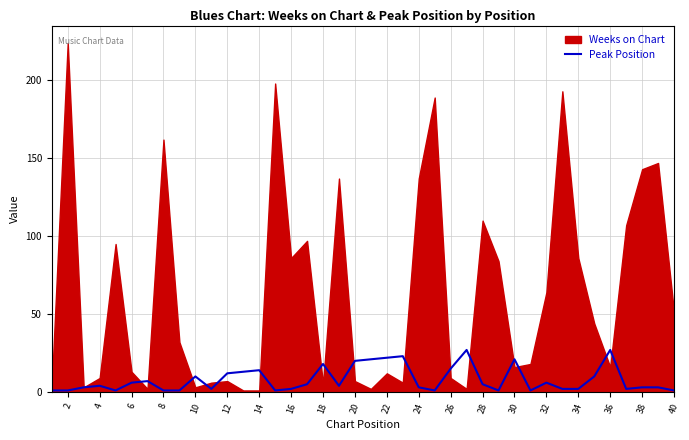

What is the highest value of the Peak Position series?

27